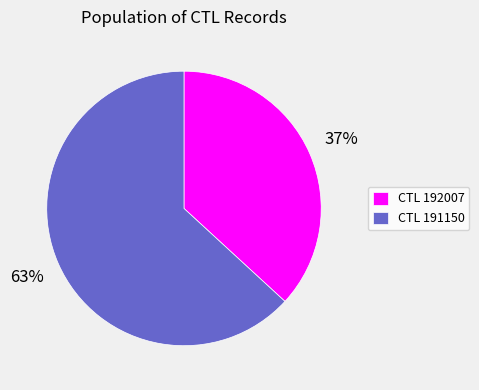

How many slices are in this pie chart?

2